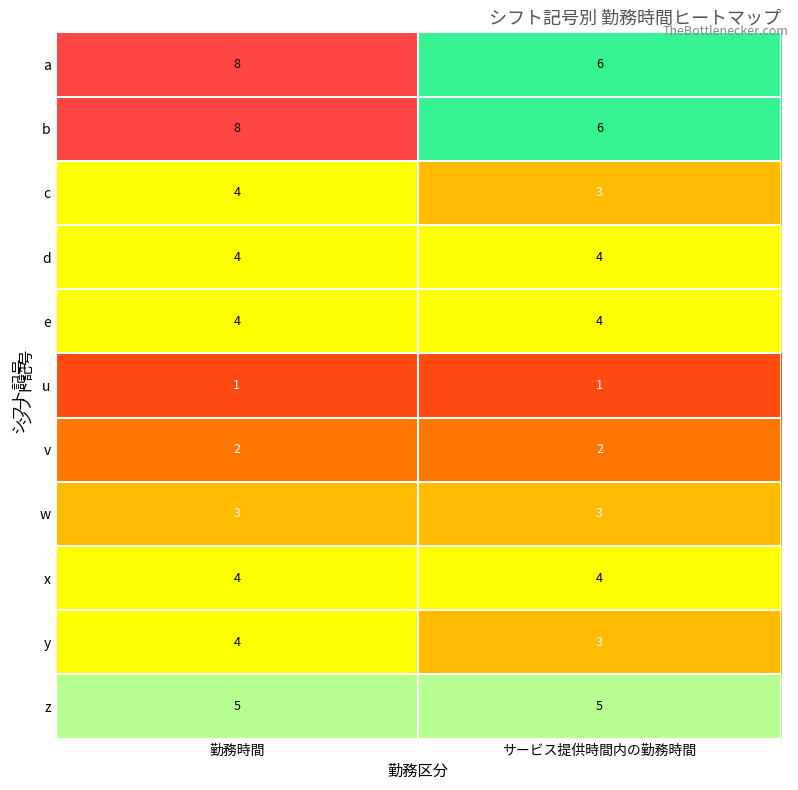

What is the greatest value displayed?

8